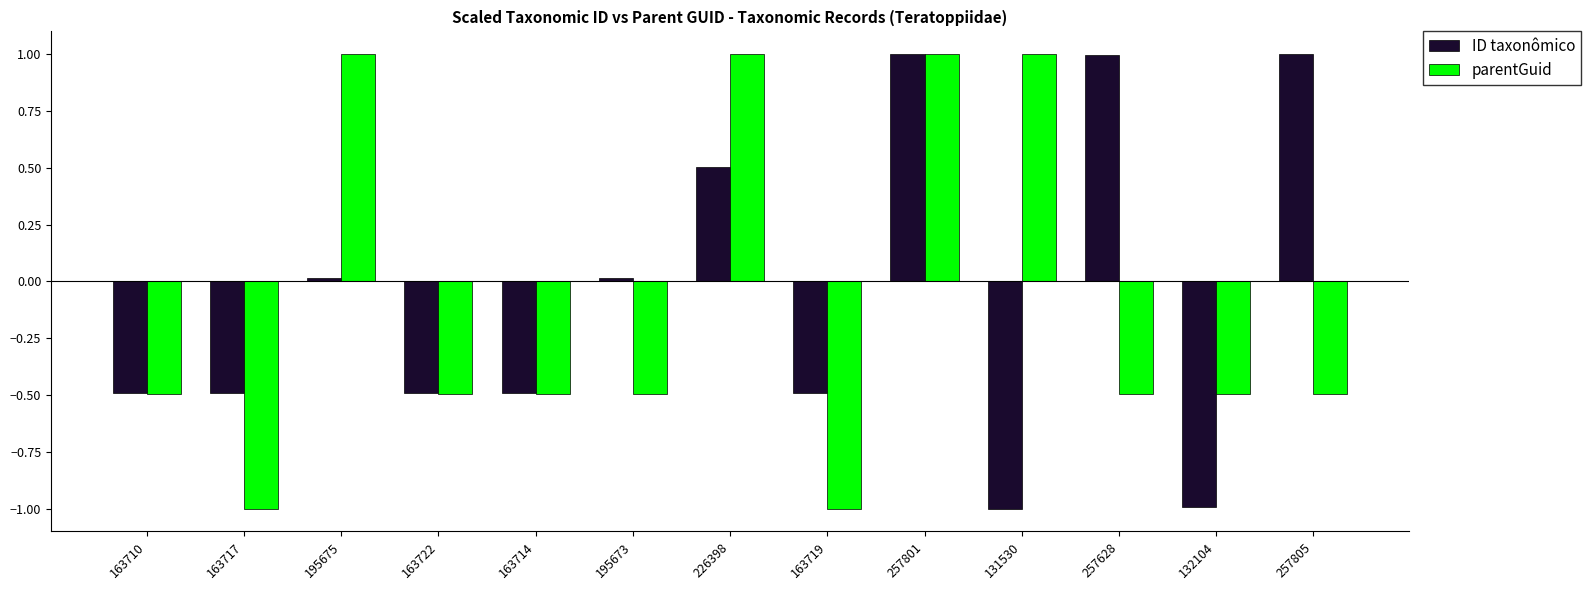

What is the label of the 9th bar from the left?

257801